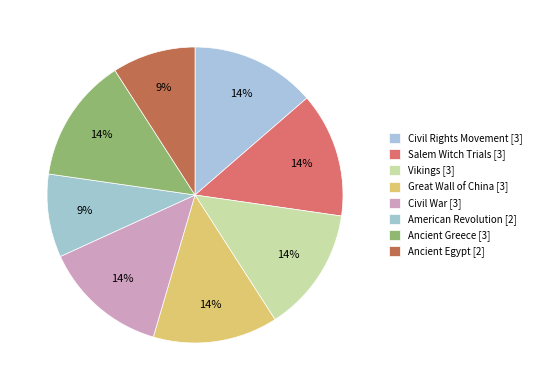

How many slices are in this pie chart?

8